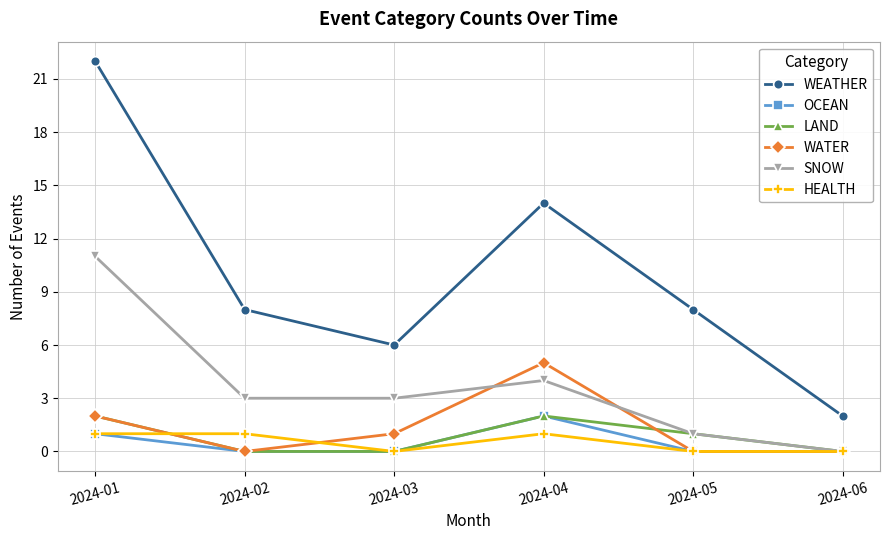

What is the maximum value for HEALTH?

1